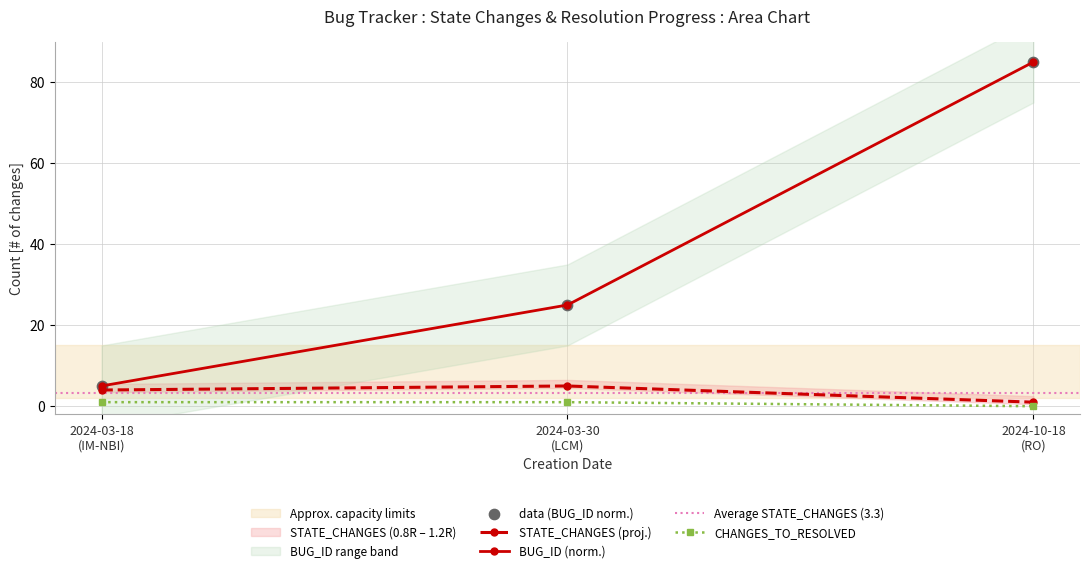

What is the total value across all series at 2024-10-18 (RO)?

86